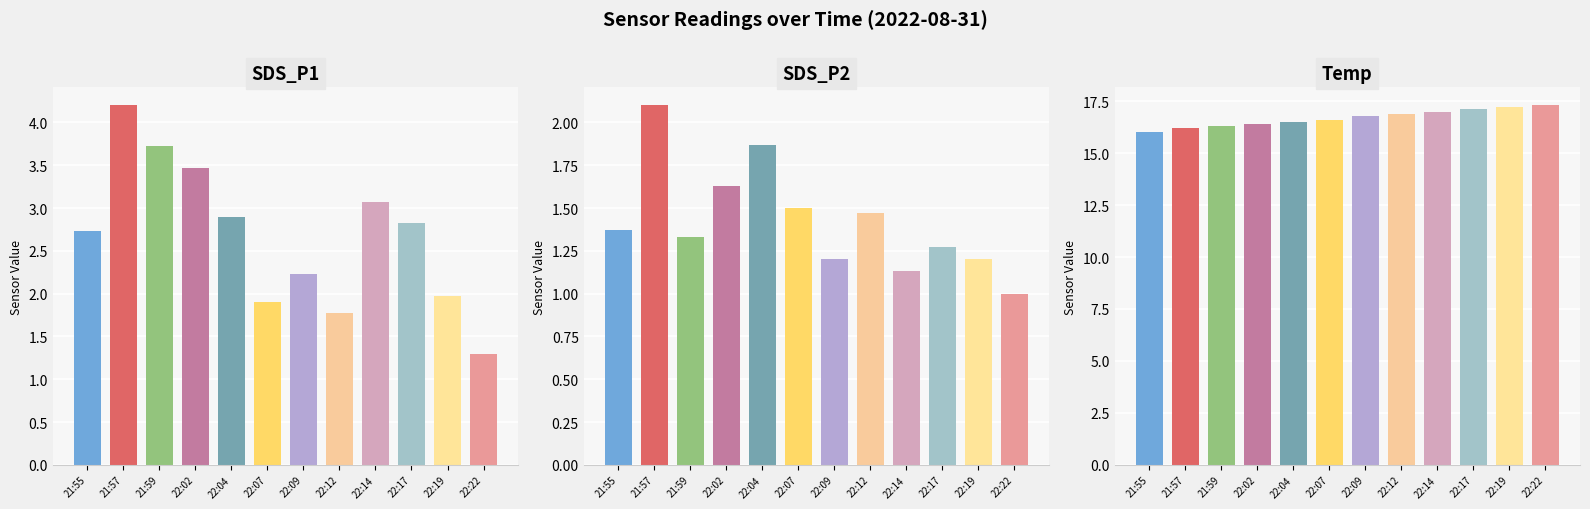

Are the bars grouped side by side (vs. stacked)?

Yes